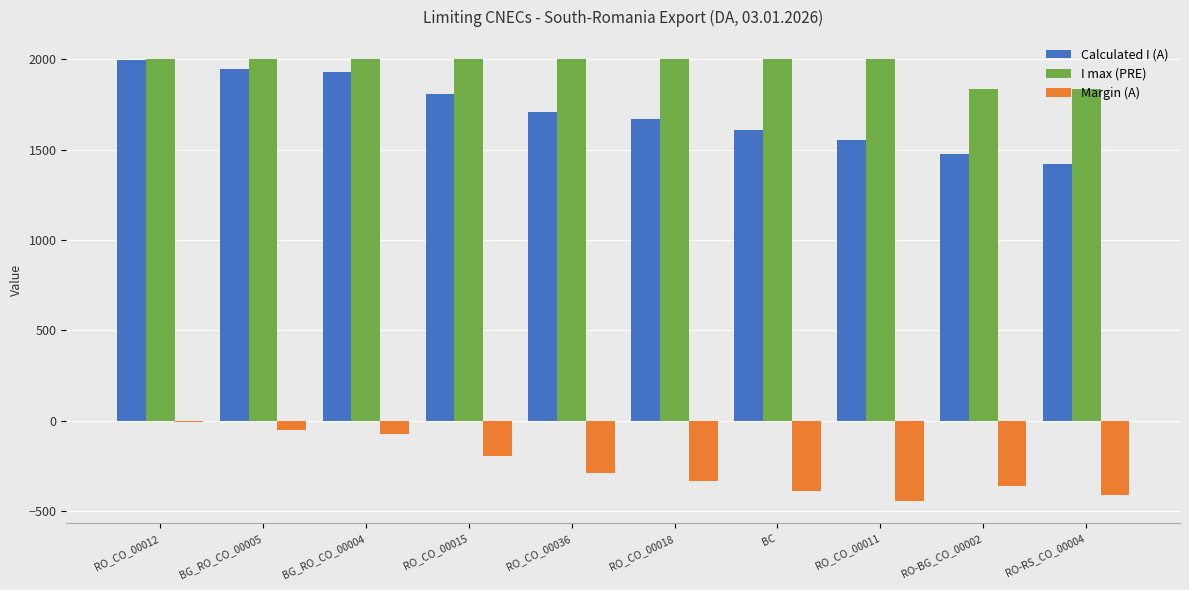

Reading left to right, list all the values displayed in this chart.

Calculated I (A): RO_CO_00012=1995	BG_RO_CO_00005=1947	BG_RO_CO_00004=1928	RO_CO_00015=1806	RO_CO_00036=1709	RO_CO_00018=1669	BC=1610	RO_CO_00011=1554	RO-BG_CO_00002=1474	RO-RS_CO_00004=1423
I max (PRE): RO_CO_00012=2000	BG_RO_CO_00005=2000	BG_RO_CO_00004=2000	RO_CO_00015=2000	RO_CO_00036=2000	RO_CO_00018=2000	BC=2000	RO_CO_00011=2000	RO-BG_CO_00002=1836	RO-RS_CO_00004=1836
Margin (A): RO_CO_00012=-5	BG_RO_CO_00005=-53	BG_RO_CO_00004=-72	RO_CO_00015=-194	RO_CO_00036=-291	RO_CO_00018=-331	BC=-390	RO_CO_00011=-446	RO-BG_CO_00002=-362	RO-RS_CO_00004=-413